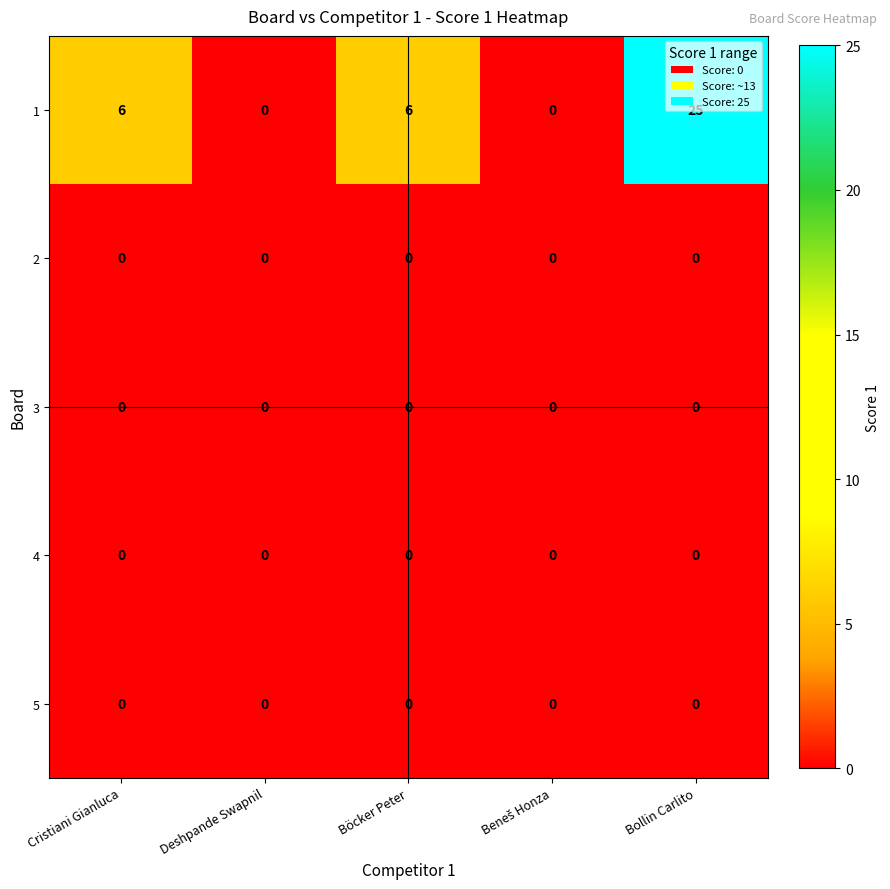

True or false: 4 has a value of 0 at Bollin Carlito.

True